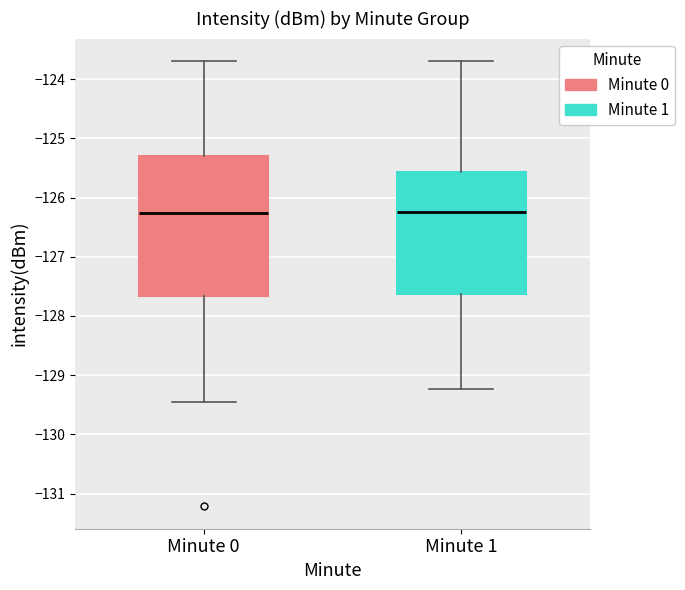

Reading left to right, read every box against the y-axis: the position of its median line, the range the box covers, and the ends of its whiskers. The values are not printed on the chart, so give them approximately, as read against the axis.

Minute 0: median -126.3, box -127.7 to -125.3, whiskers -129.5 to -123.7
Minute 1: median -126.2, box -127.6 to -125.6, whiskers -129.2 to -123.7